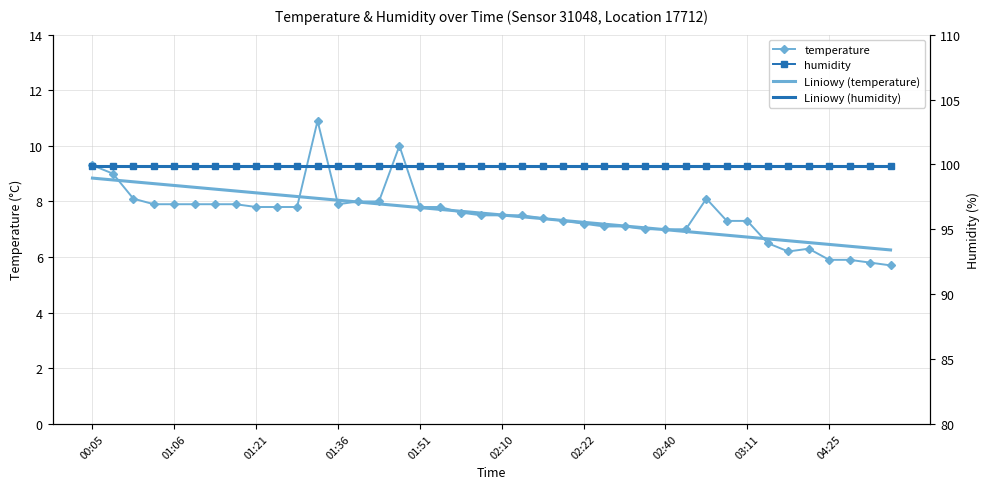

How many categories are shown in the chart?

40